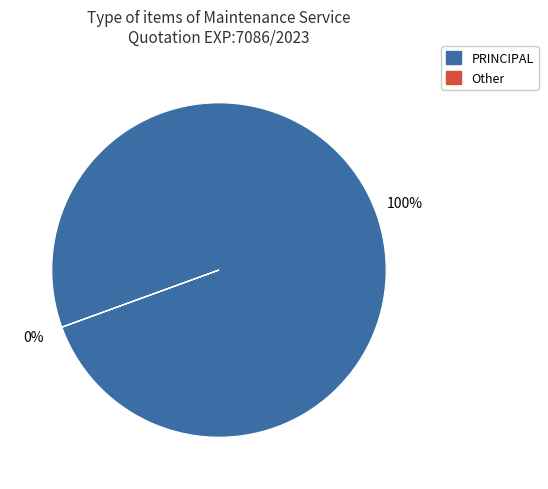

Is 15 the majority of the pie?

No